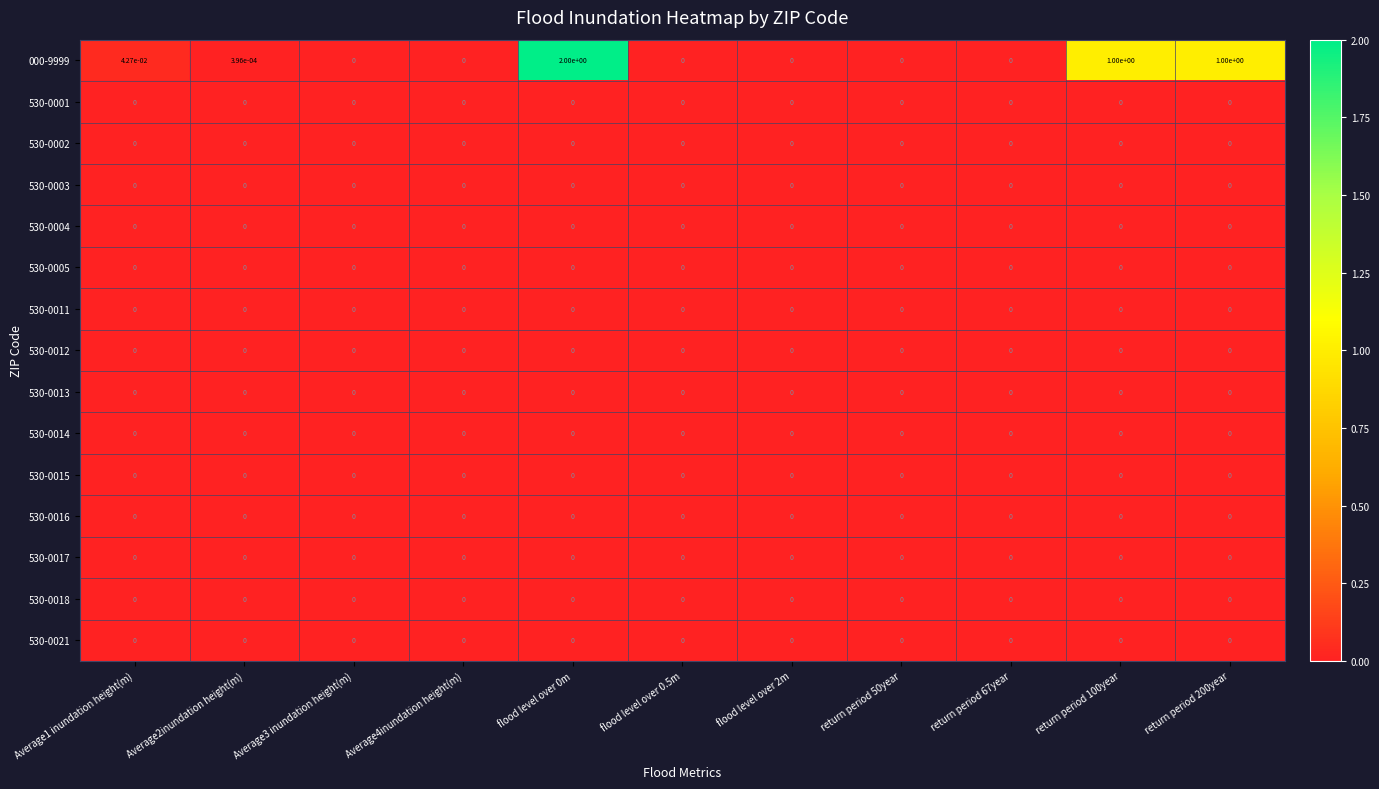

The 530-0001 series shows 0.0 at return period 67year. True or false?

True